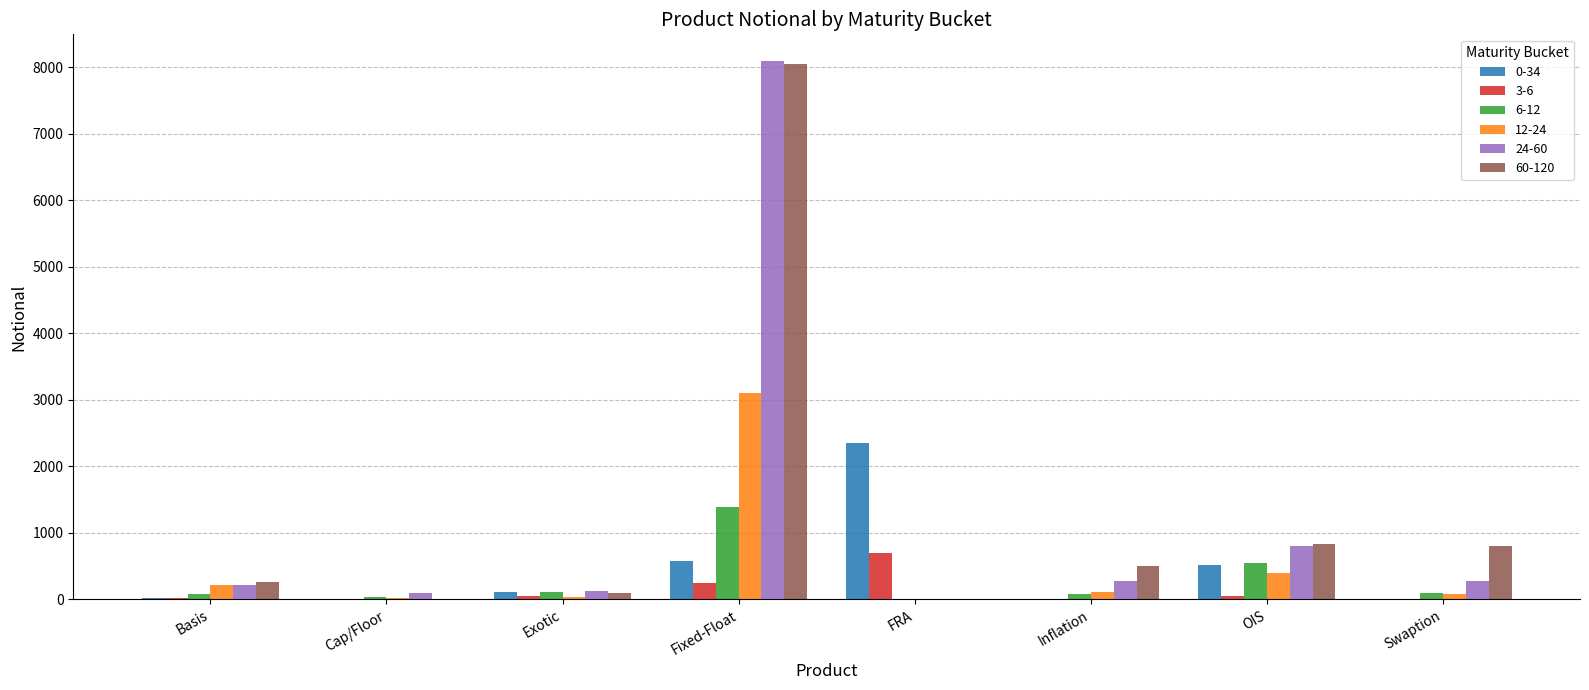

What is the total value across all series at Fixed-Float?

21447